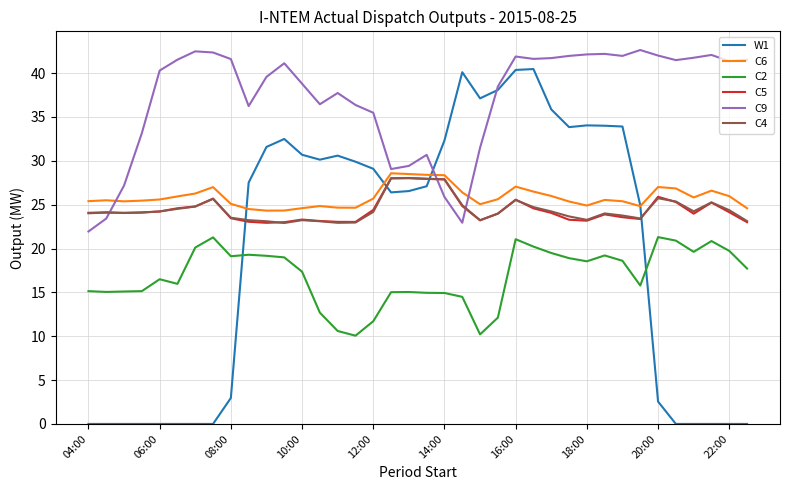

True or false: C9 and C2 intersect in this chart.

False